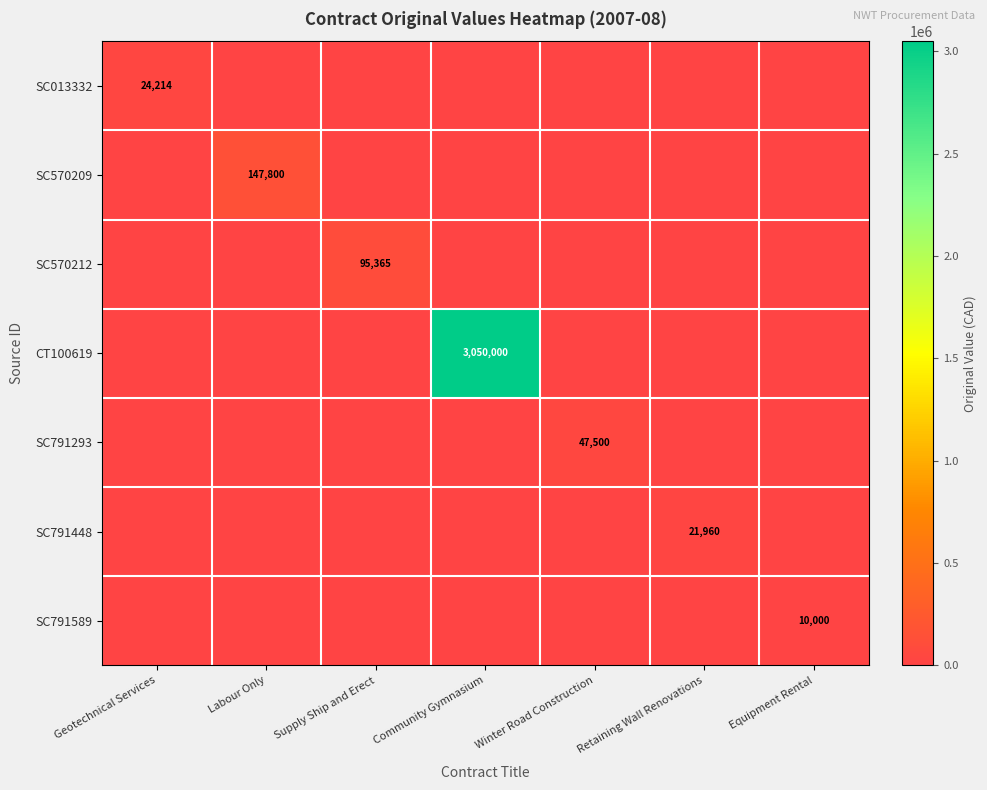

True or false: CT100619 has a value of 5342082 at Community Gymnasium.

False